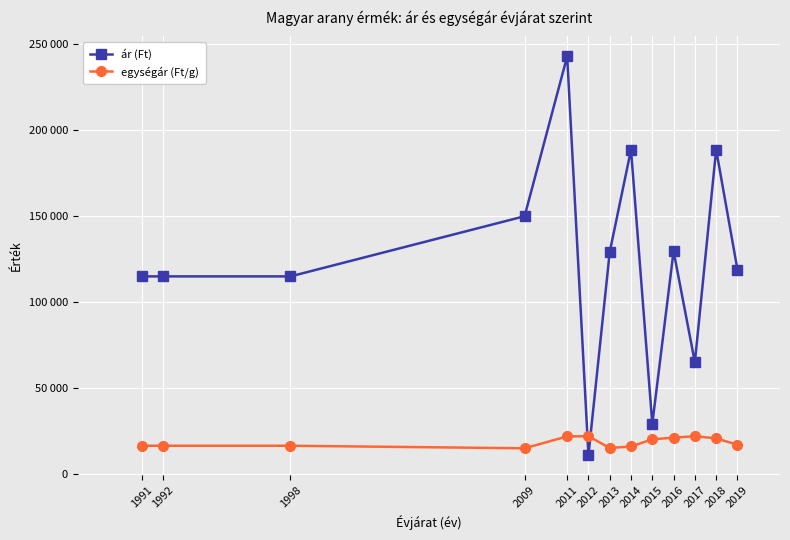

Read the ár (Ft) value at 2015.

29167.0